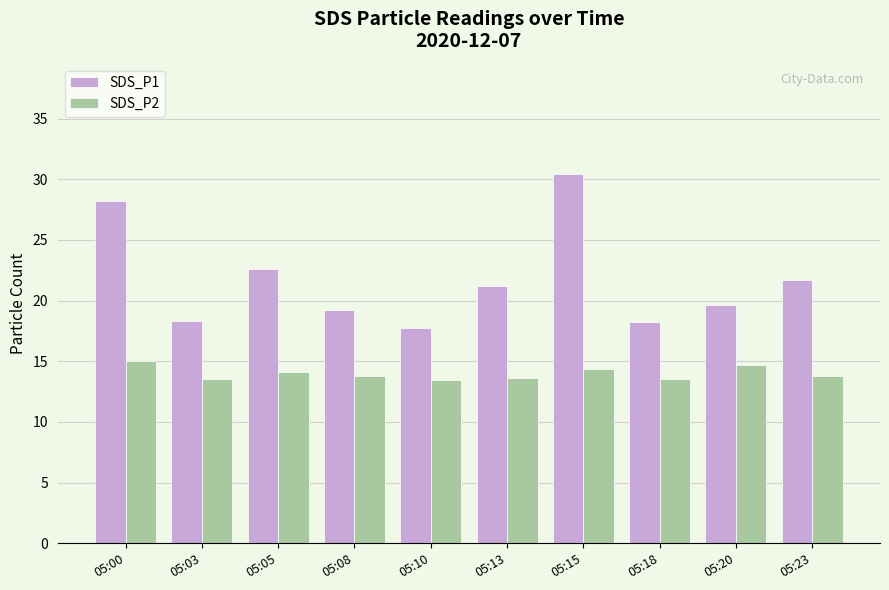

At which label is SDS_P1 closest to 24?

05:05